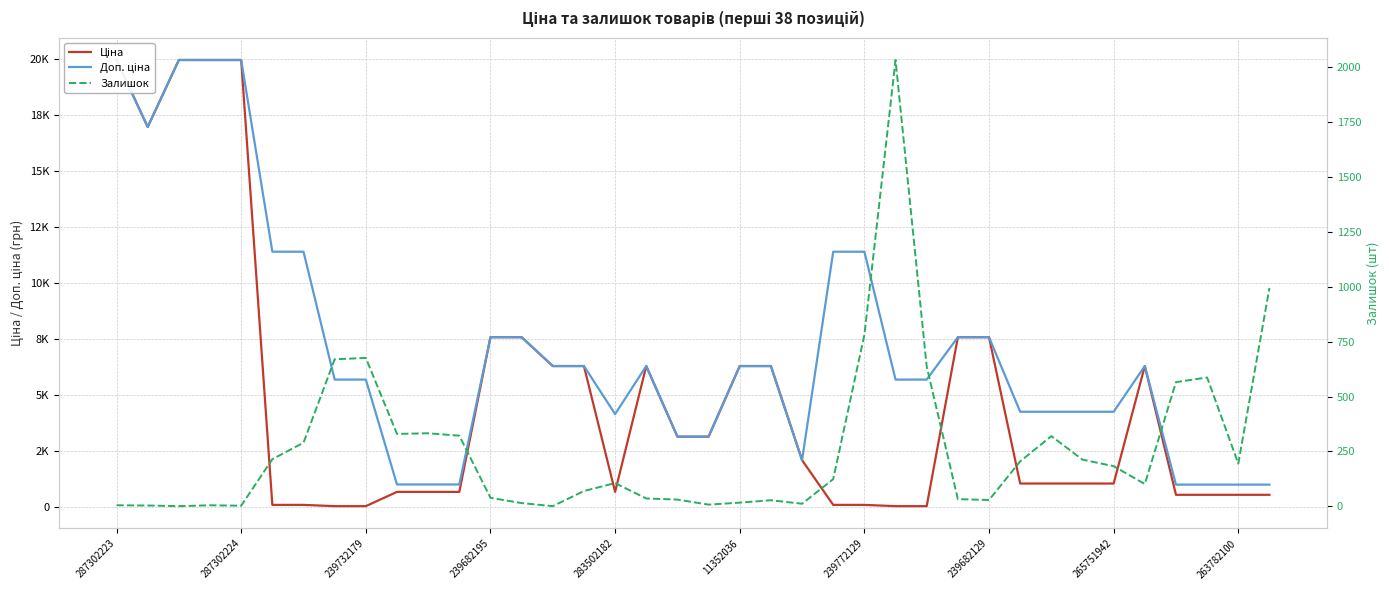

What is the spread (max minus min) of values at 27?

7563.5